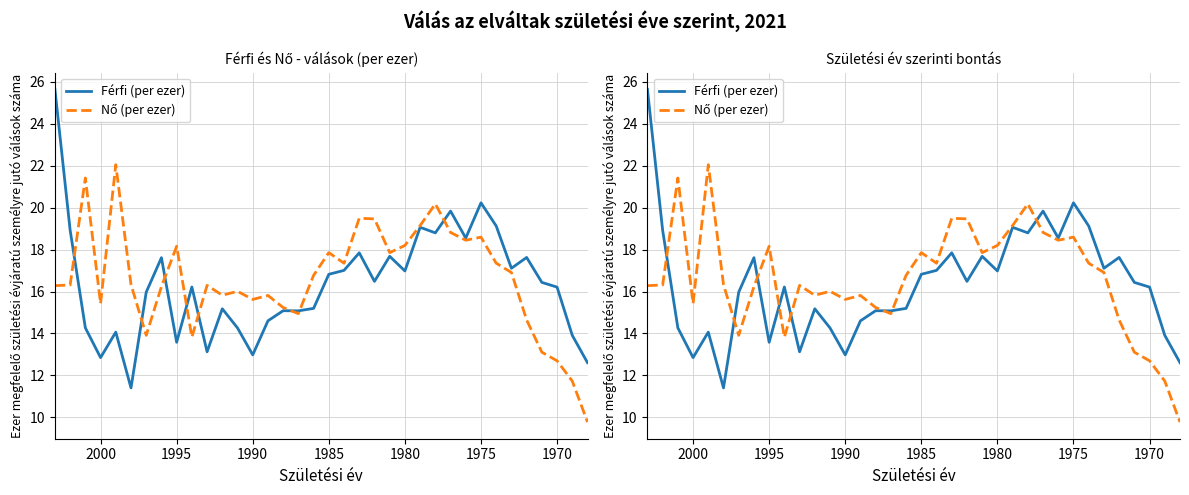

How many distinct data groups are displayed?

2